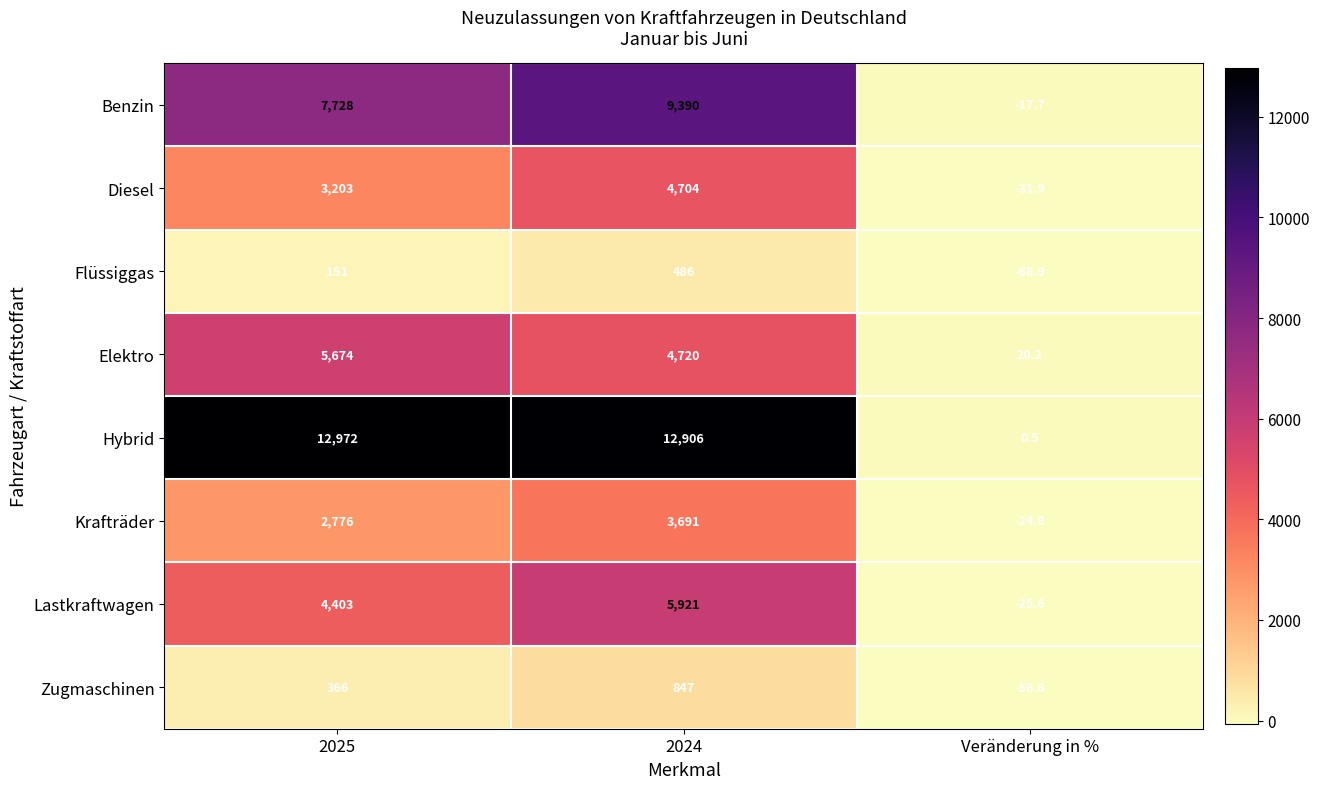

What is the difference between the highest and lowest values at 2024?

12420.0